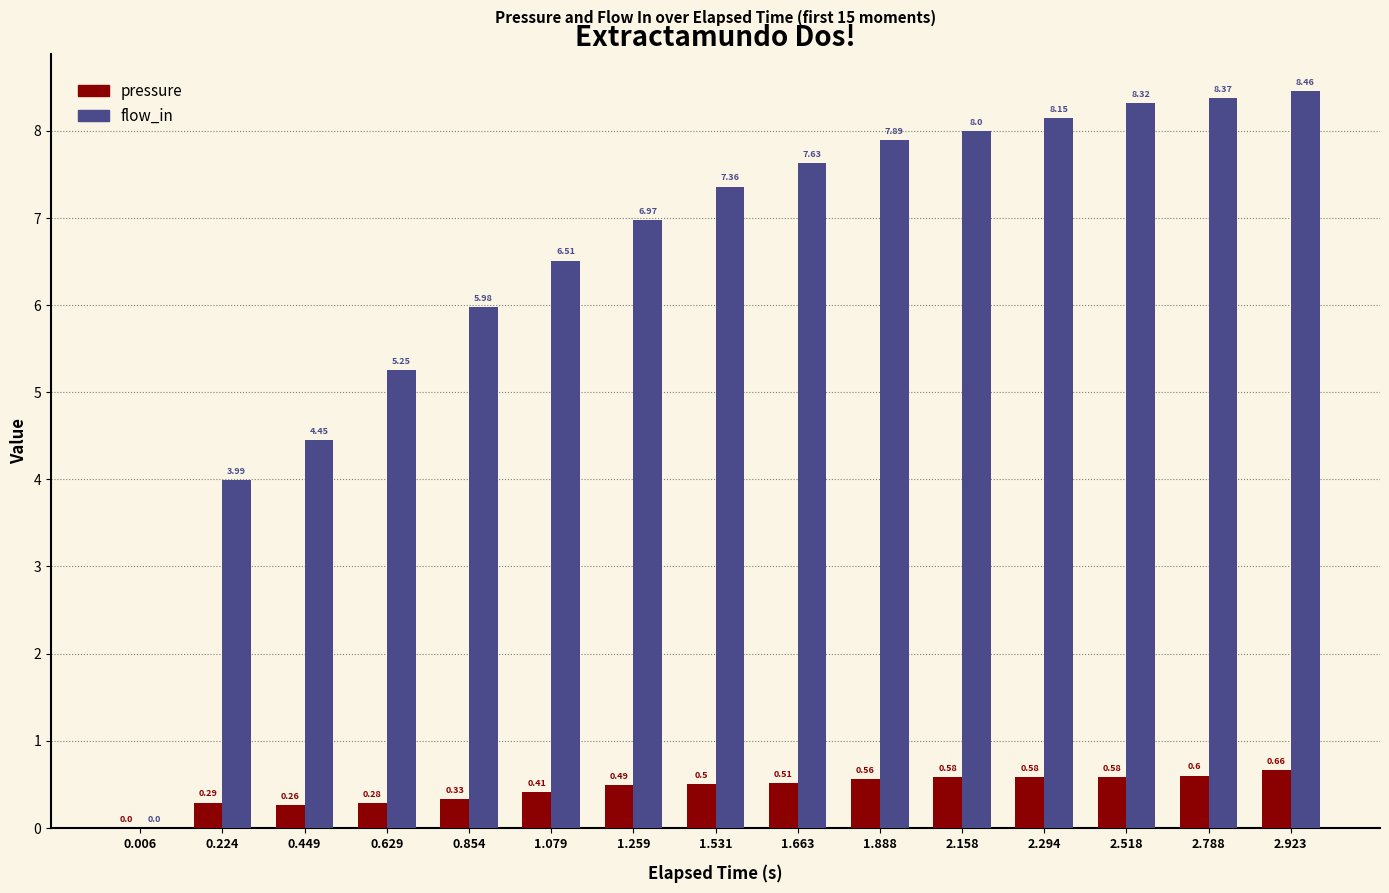

Is the value of pressure at 2.923 greater than the value of flow_in at 2.788?

No